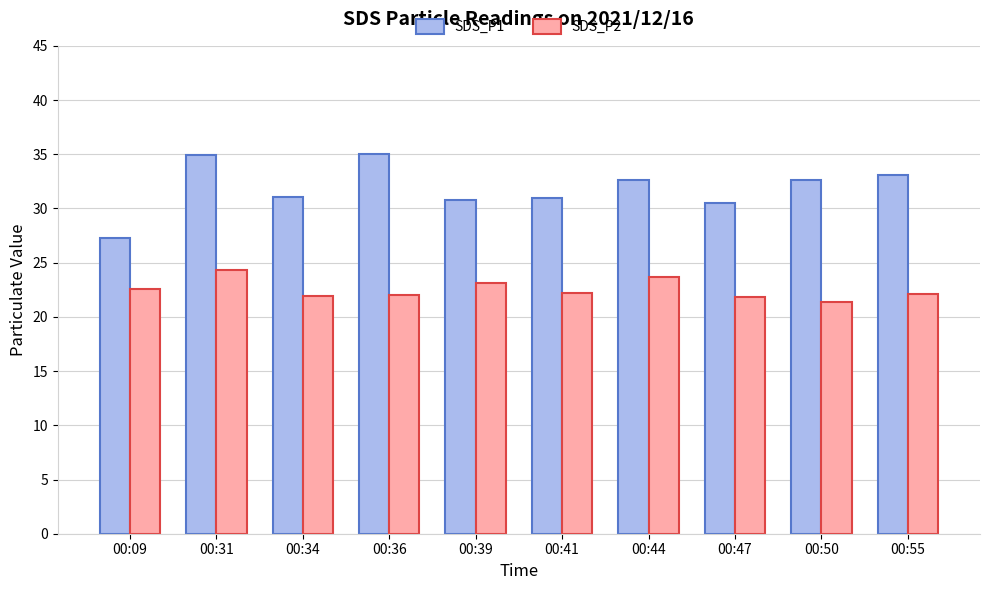

Which category has the lowest value across all series?

00:50